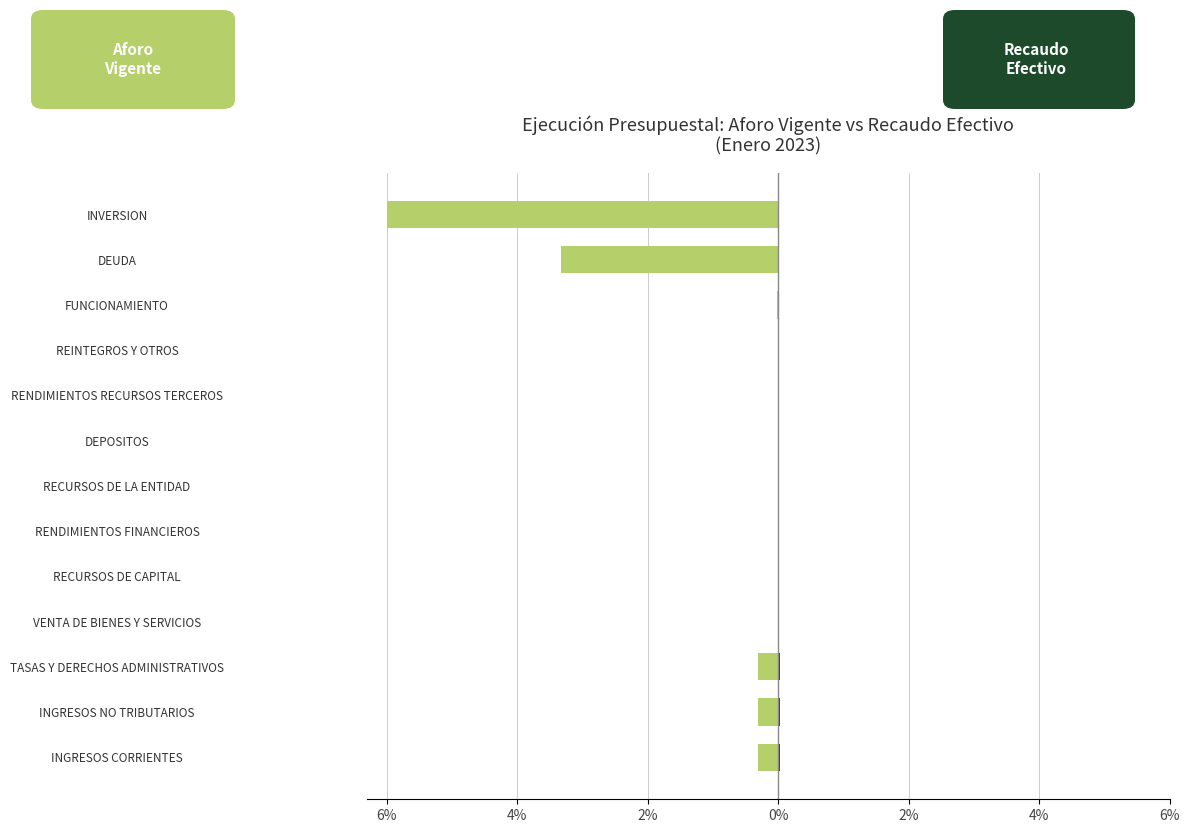

What is the difference between the second highest and minimum values in the Recaudo Efectivo series?

0.4